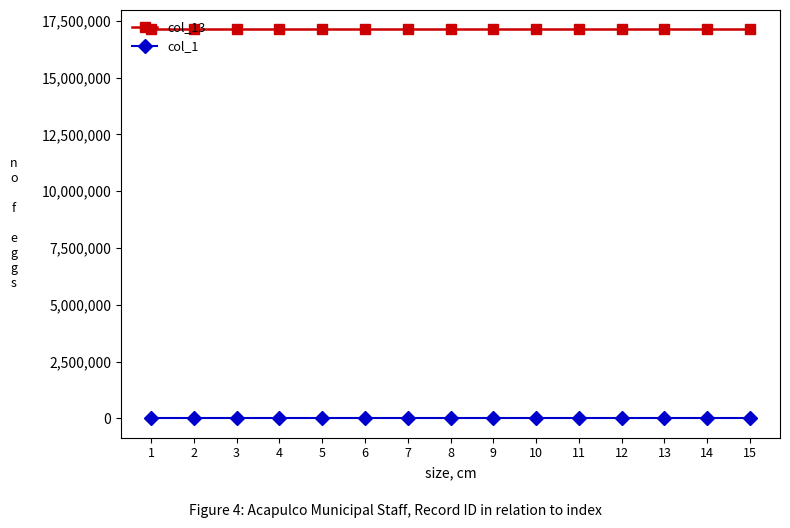

What is the maximum value shown in the chart?

17125444